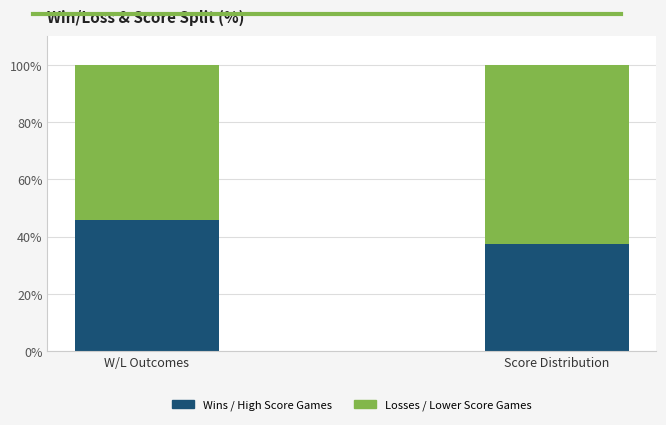

Does the chart contain stacked bars?

Yes